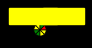

How many segments does this pie chart have?

8